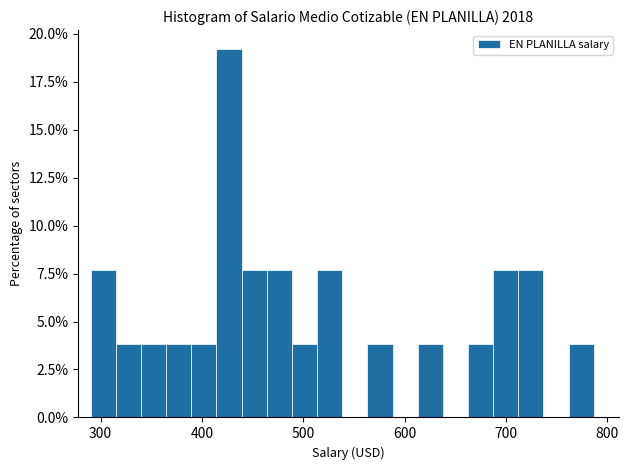

Read against the x-axis, roughly where is the centre of the tallest bar?

430